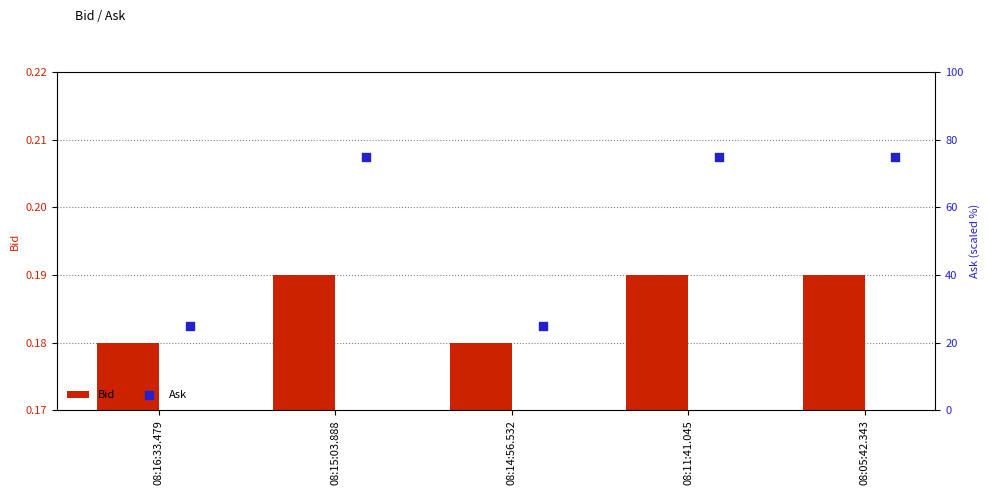

How many Bid values are between 0 and 1?

5